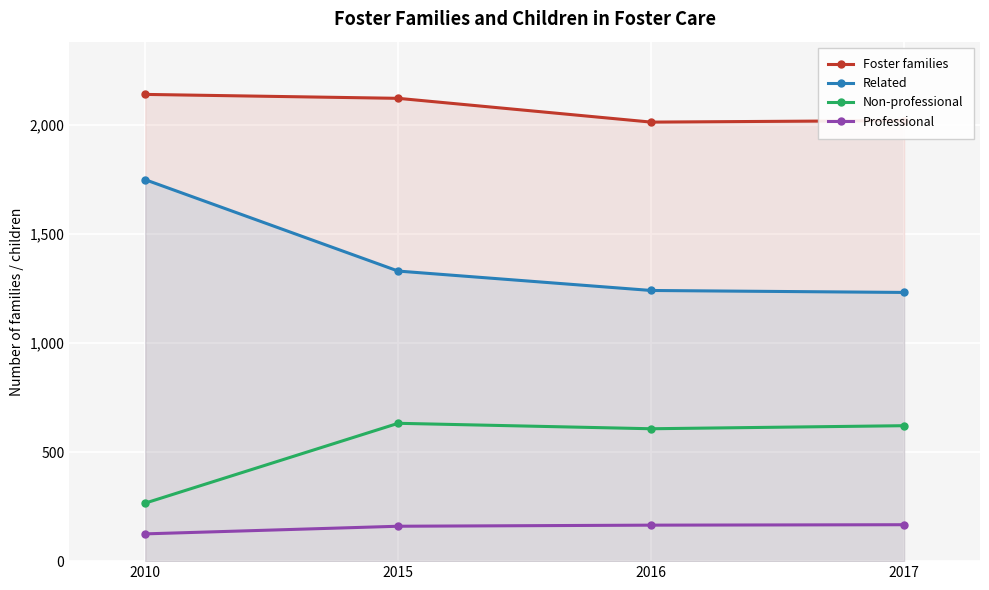

True or false: Professional and Foster families intersect in this chart.

False